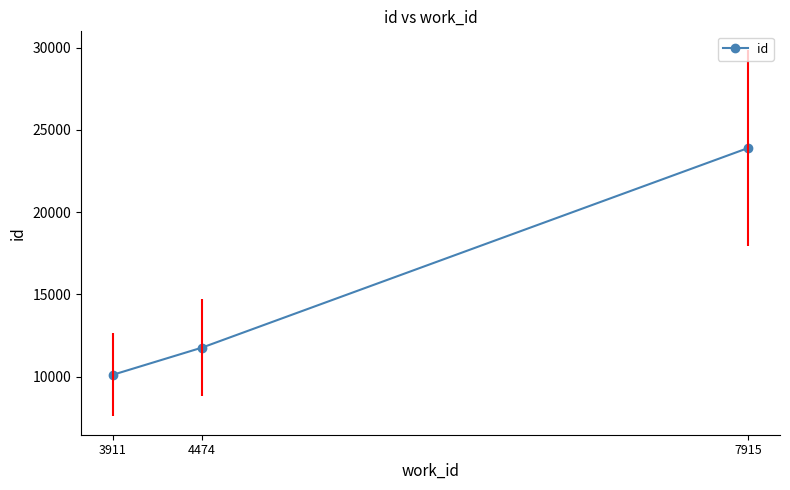

Between 4474 and 3911, which is larger?

4474